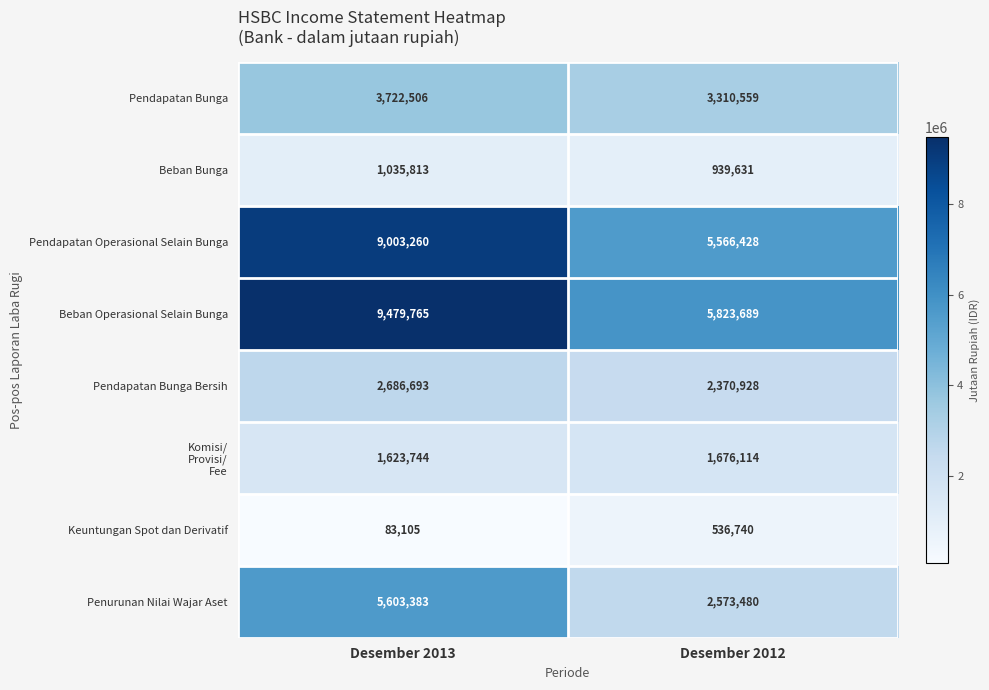

Rank the categories by Beban Operasional Selain Bunga value from highest to lowest.

Desember 2013, Desember 2012